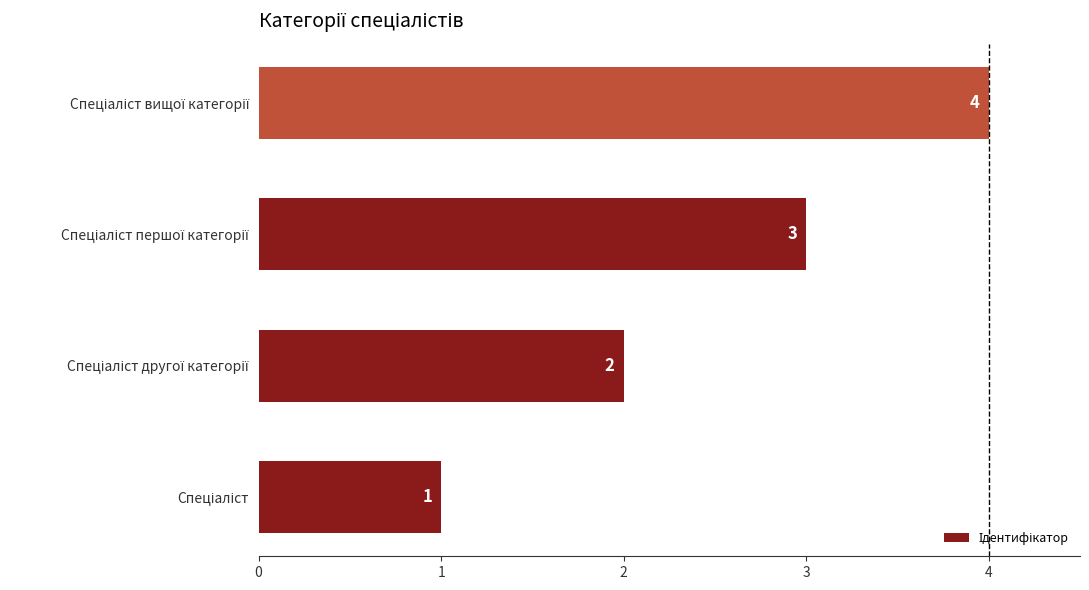

How many bars are there in total?

4